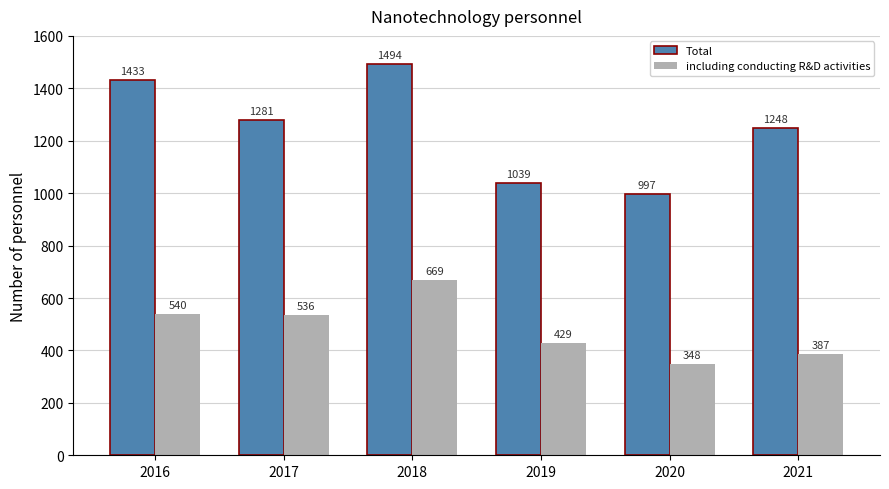

Which series has the widest spread of values?

Total